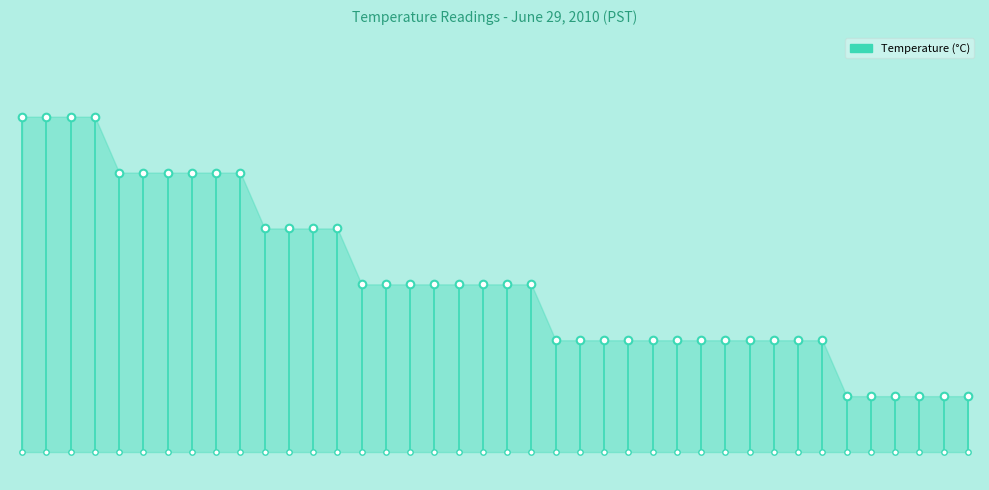

Which has a higher value, 10 or 25?

10